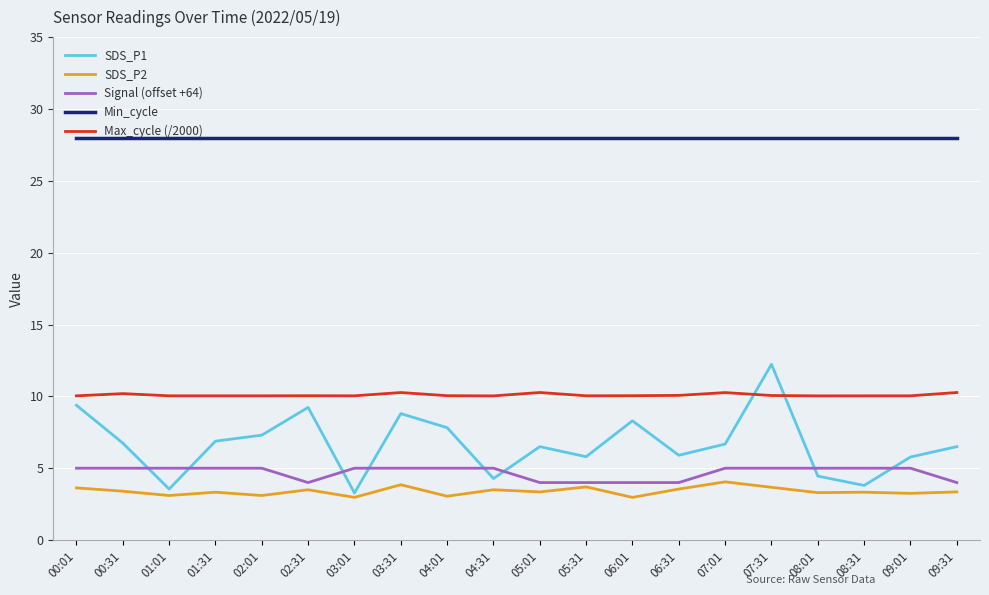

True or false: Min_cycle and SDS_P2 intersect in this chart.

False